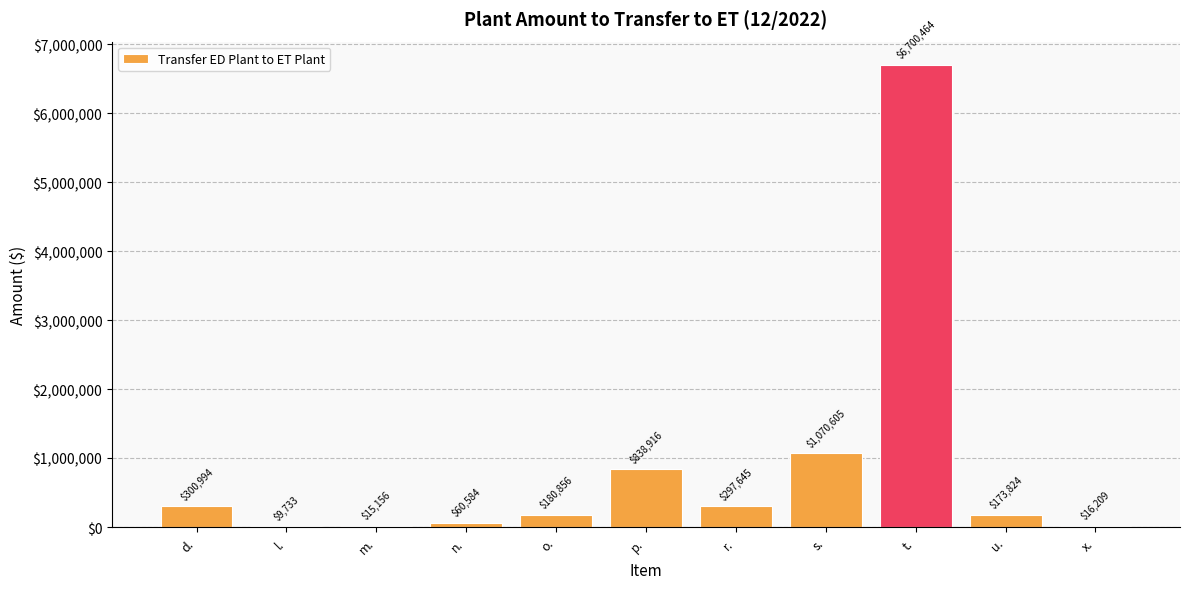

Which category has the highest value across all series?

t.